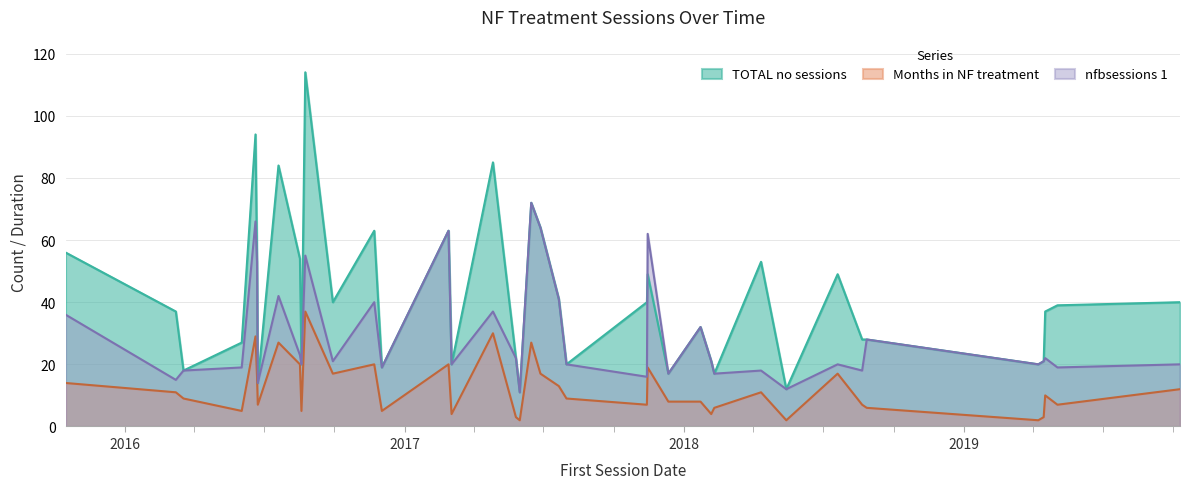

What is the highest value of the TOTAL no sessions series?

114